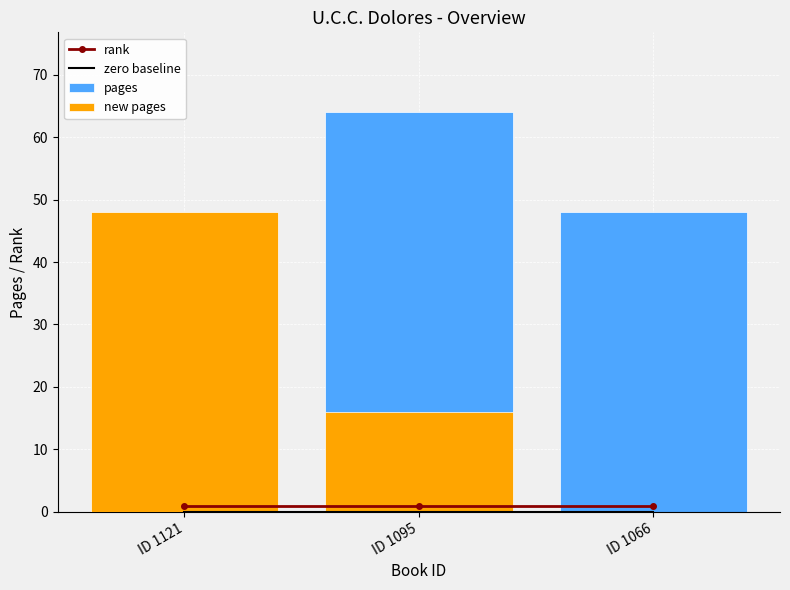

At which category is the sum across all series the highest?

ID 1121